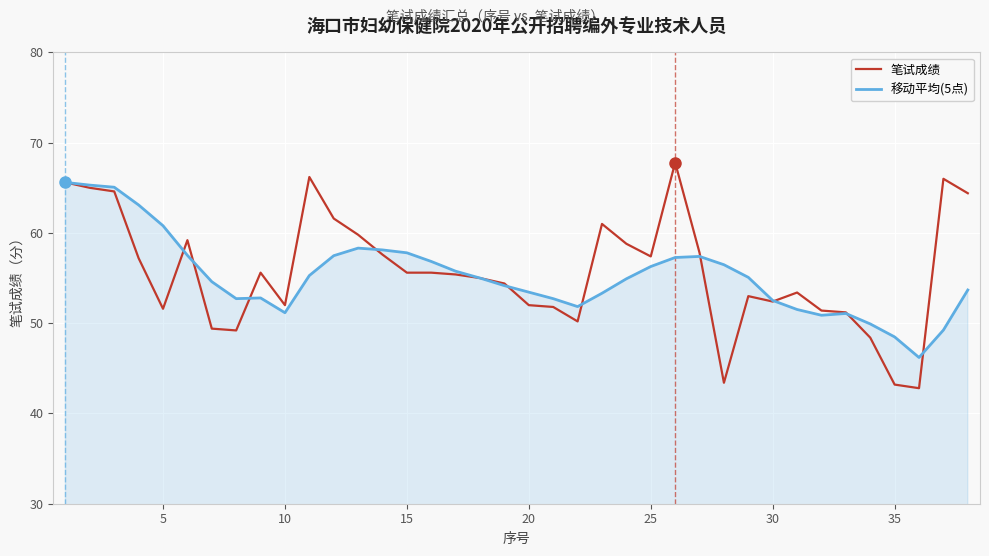

Which series has the widest spread of values?

笔试成绩